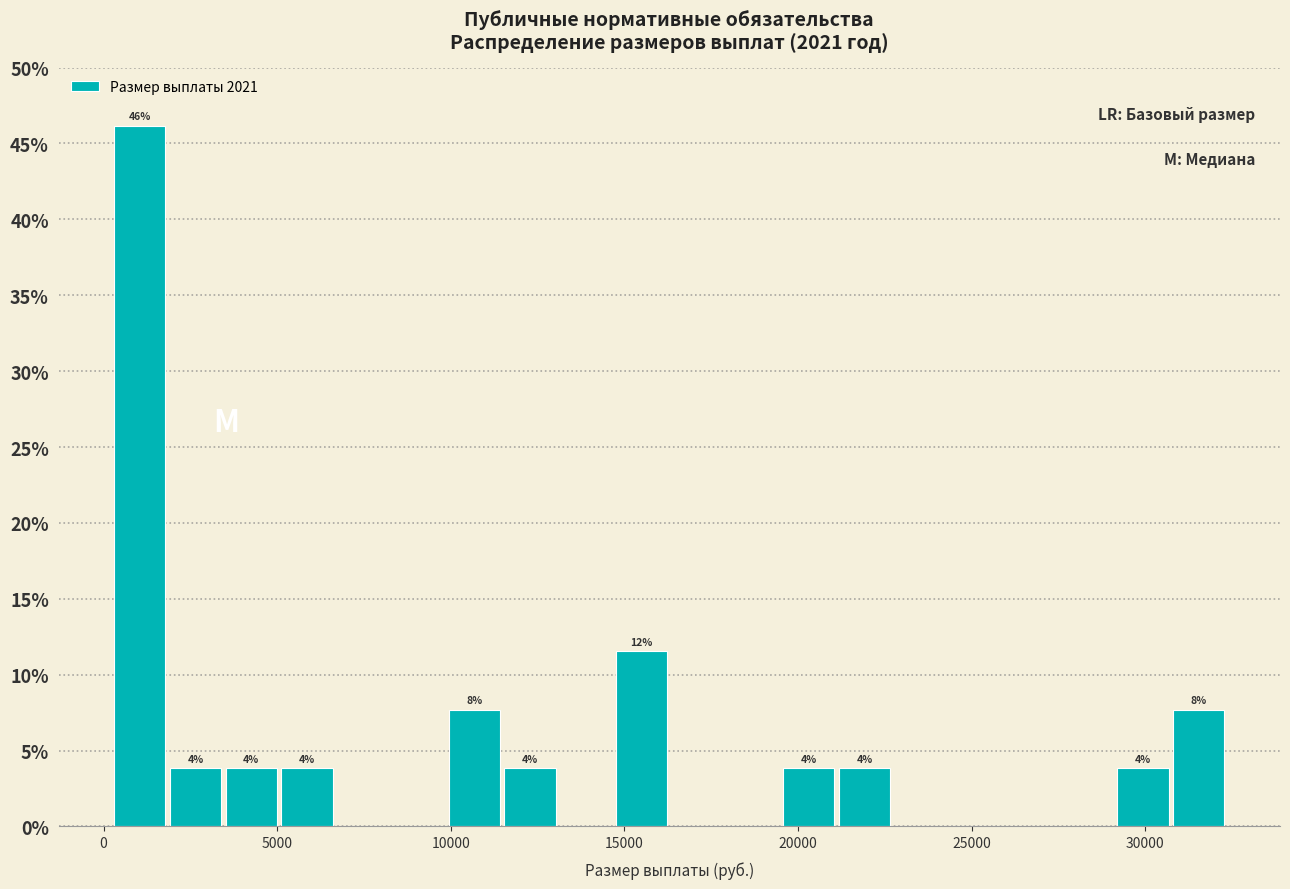

Around what value on the x-axis is the tallest bar? Give the approximate position of its centre, as read against the axis.

1000